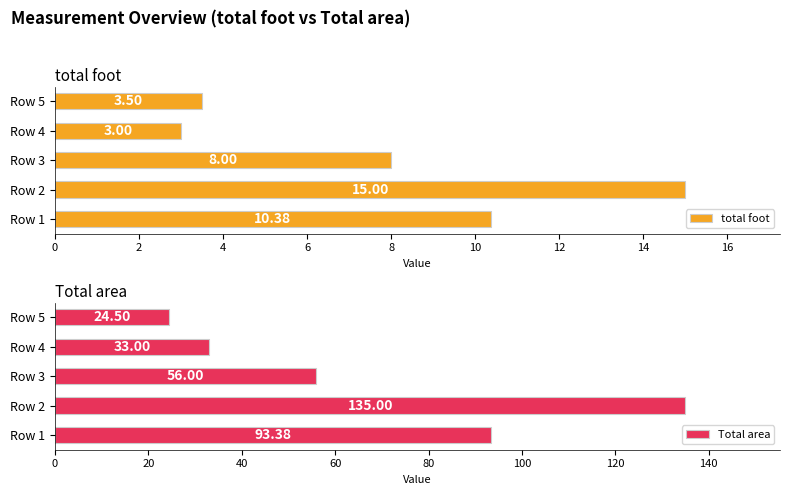

Rank the categories by total foot value from highest to lowest.

Row 2, Row 1, Row 3, Row 5, Row 4